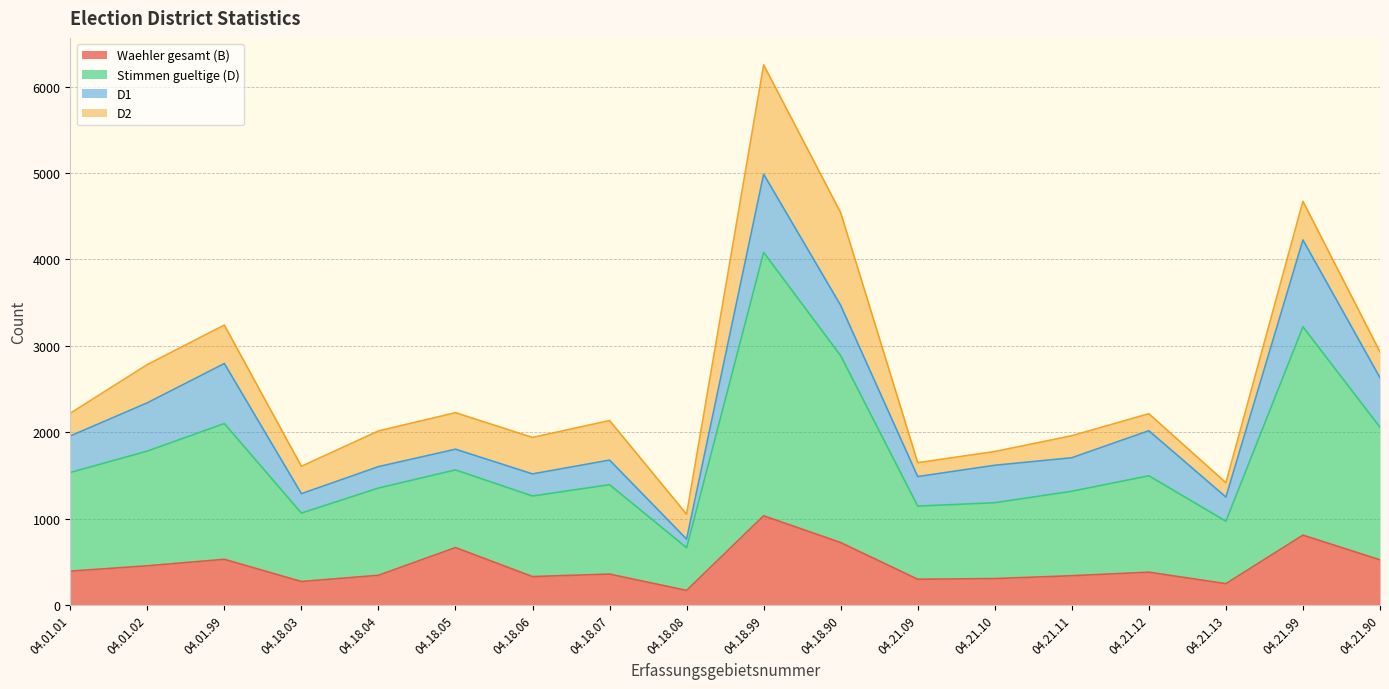

Is it true that Waehler gesamt (B) equals 664 at 04.18.05?

True